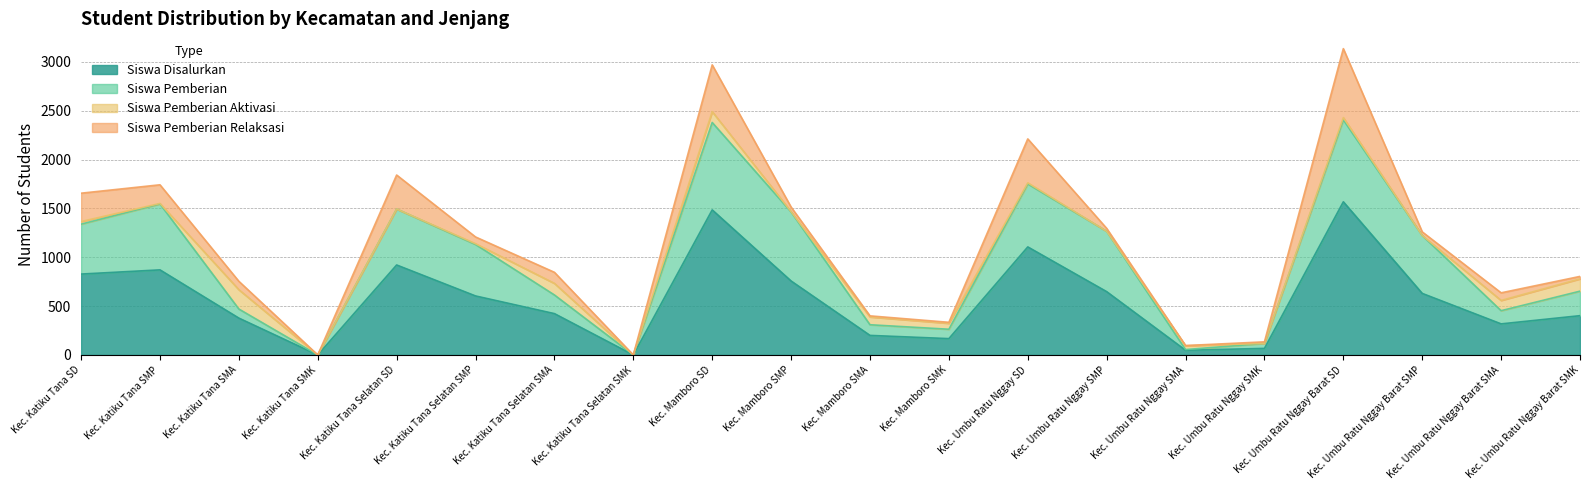

How many lines are shown in the chart?

4